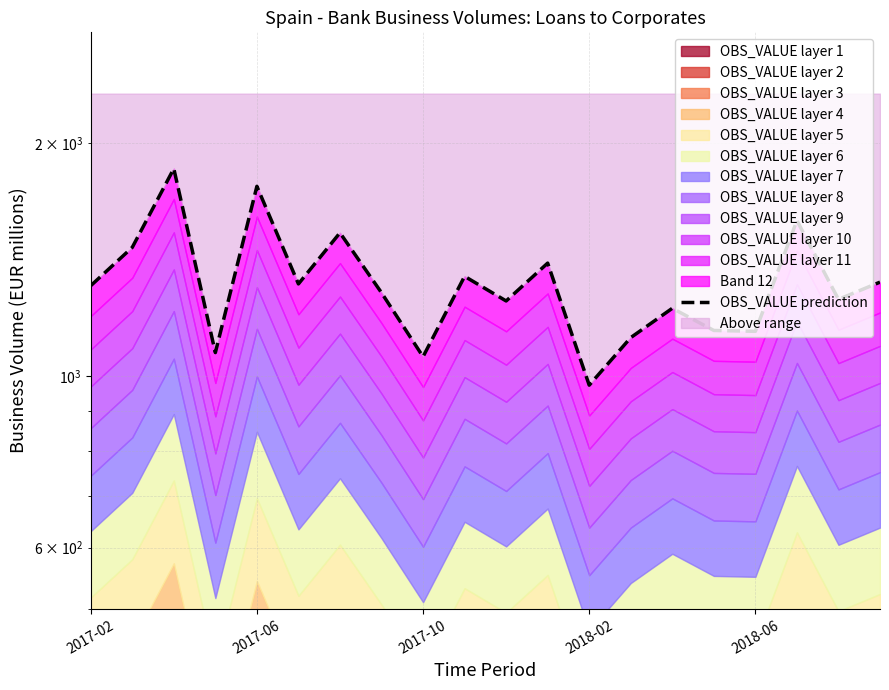

What is the maximum value shown in the chart?

1853